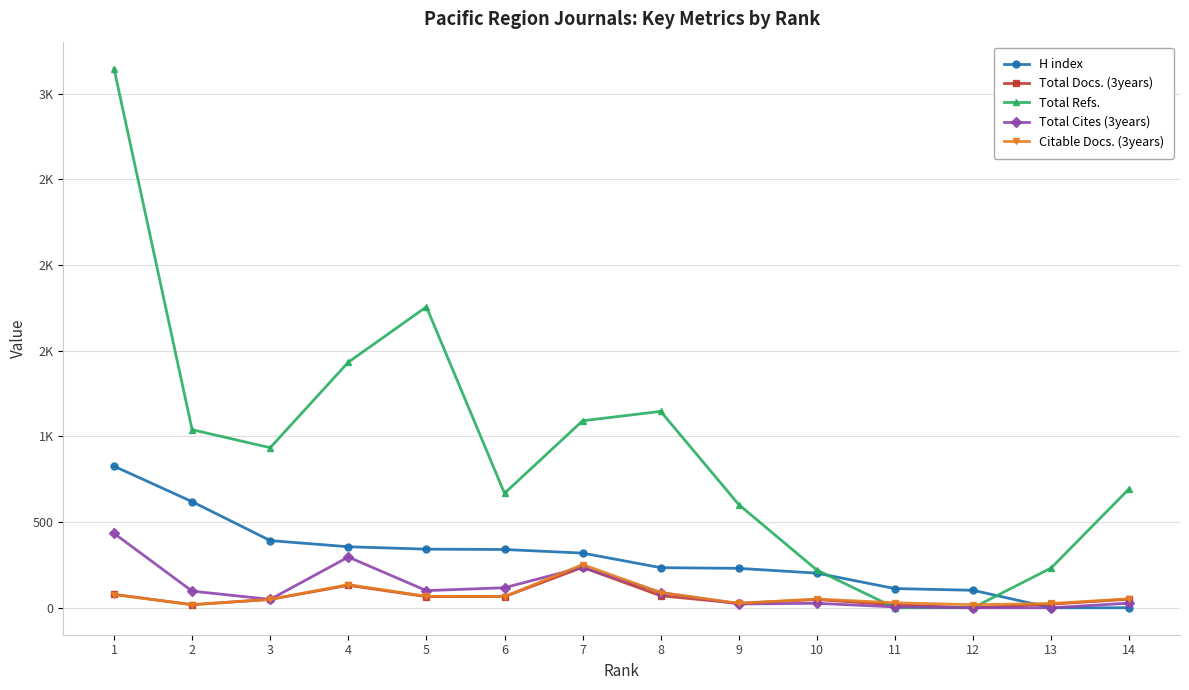

In Total Docs. (3years), how many points are lower than both neighbors (excluding endpoints)?

3